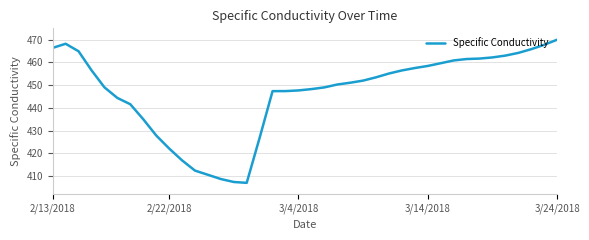

What is the minimum value shown in the chart?

407.1